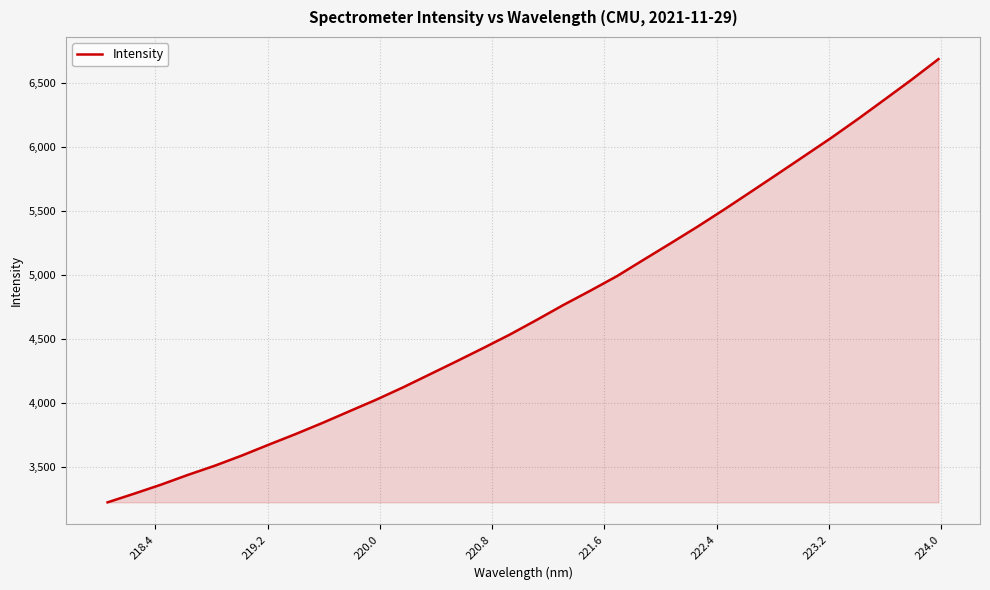

What is the minimum value shown in the chart?

3227.0